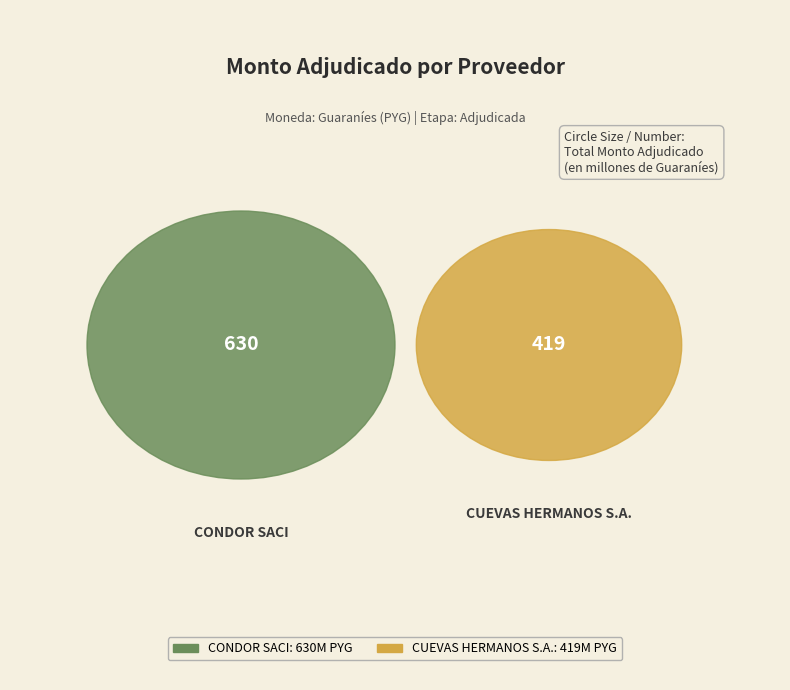

To the nearest percent, what is the difference between the CONDOR SACI and CUEVAS HERMANOS S.A. slice percentages?

20%